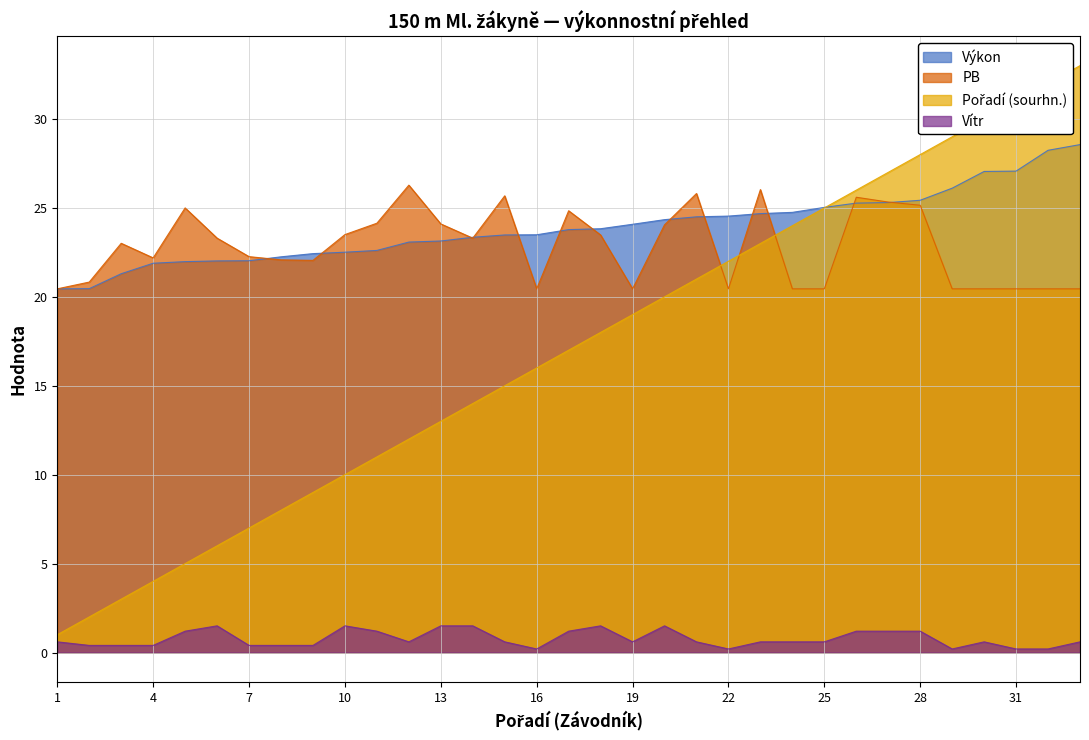

What is the highest value of the Vítr series?

1.5